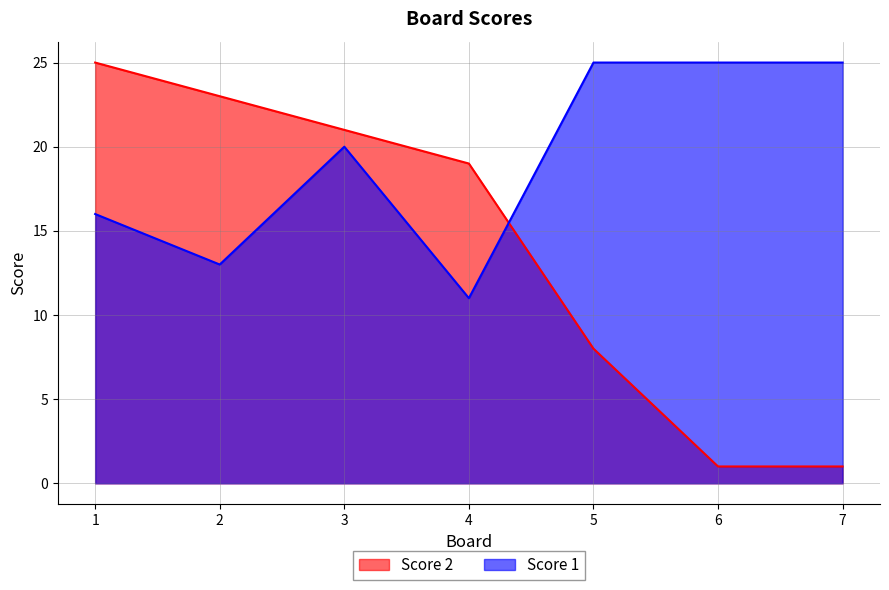

Reading left to right, extract all data points from this chart.

Score 2: 1=25	2=23	3=21	4=19	5=8	6=1	7=1
Score 1: 1=16	2=13	3=20	4=11	5=25	6=25	7=25